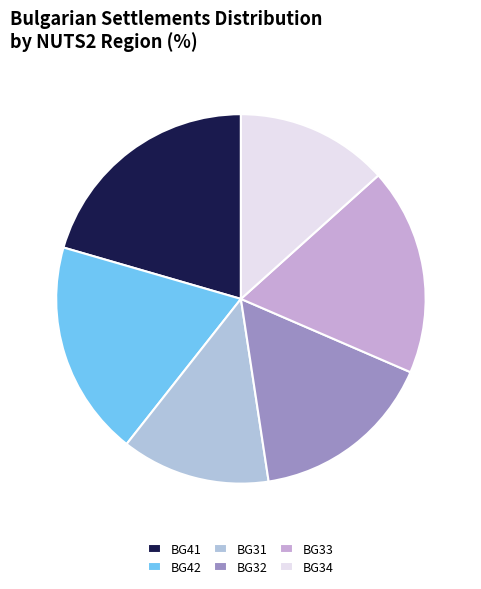

How many slices are in this pie chart?

6